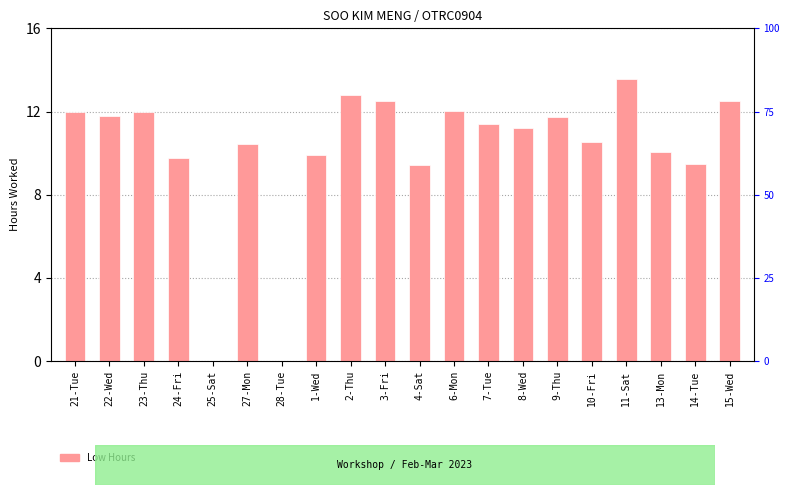

What is the label of the 15th bar from the right?

27-Mon